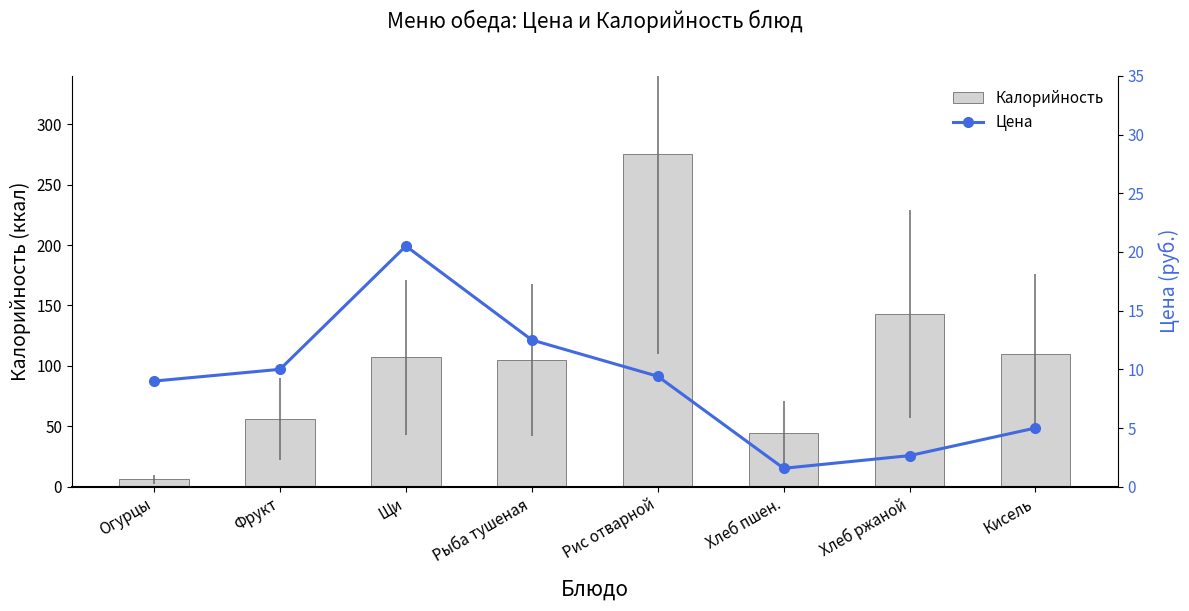

True or false: Цена has a value of 2.2 at Хлеб пшен..

False